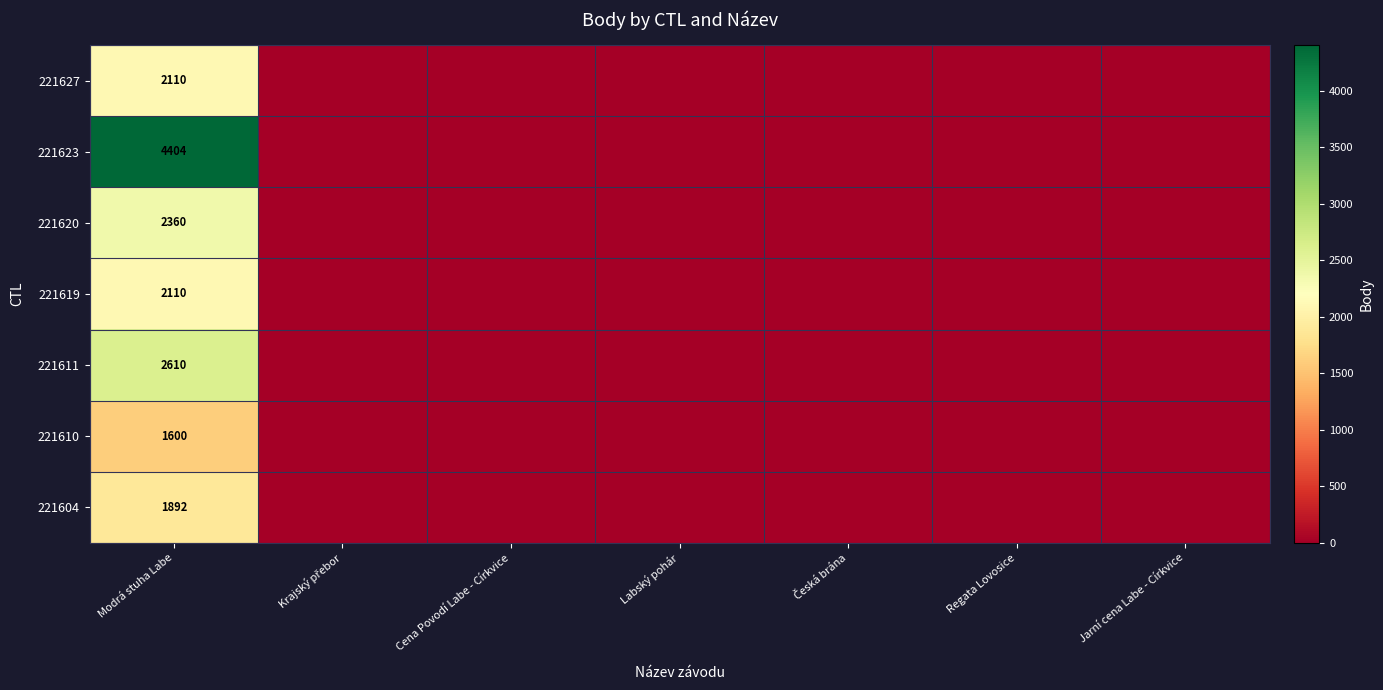

The value of 221604 at Modrá stuha Labe is 1892. True or false?

True